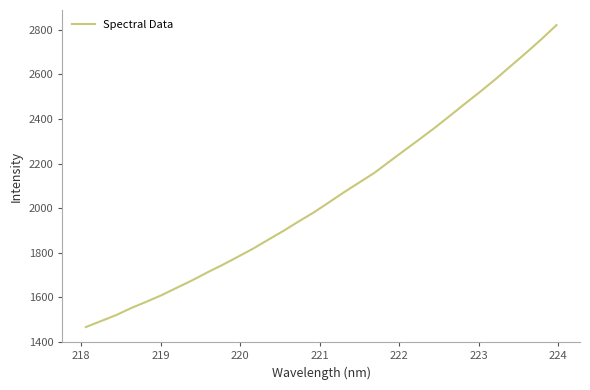

How many distinct data groups are displayed?

1